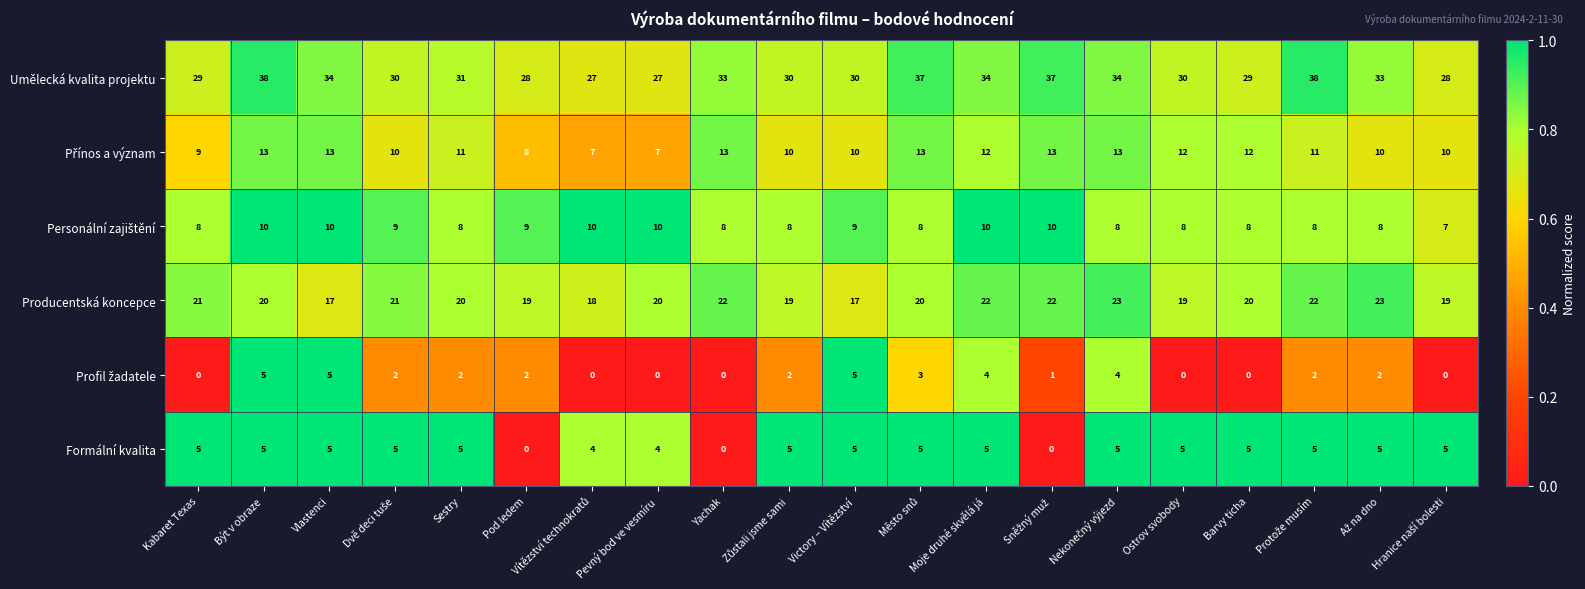

What is the total value across all series at Moje druhé skvělá já?

87